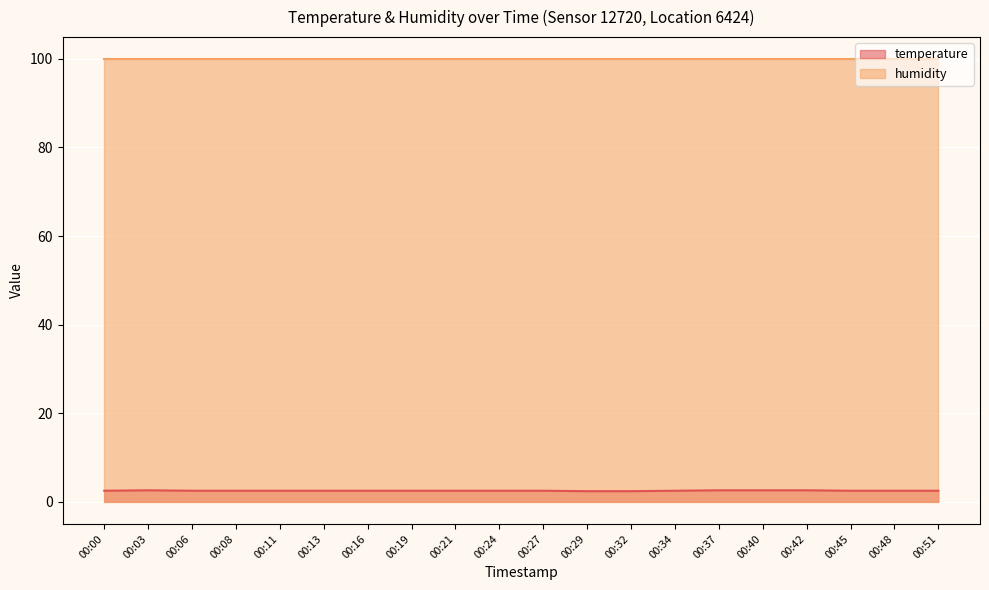

Reading right to left, extract all data points from this chart.

00:51=2.5	00:48=2.5	00:45=2.5	00:42=2.6	00:40=2.6	00:37=2.6	00:34=2.5	00:32=2.4	00:29=2.4	00:27=2.5	00:24=2.5	00:21=2.5	00:19=2.5	00:16=2.5	00:13=2.5	00:11=2.5	00:08=2.5	00:06=2.5	00:03=2.6	00:00=2.5